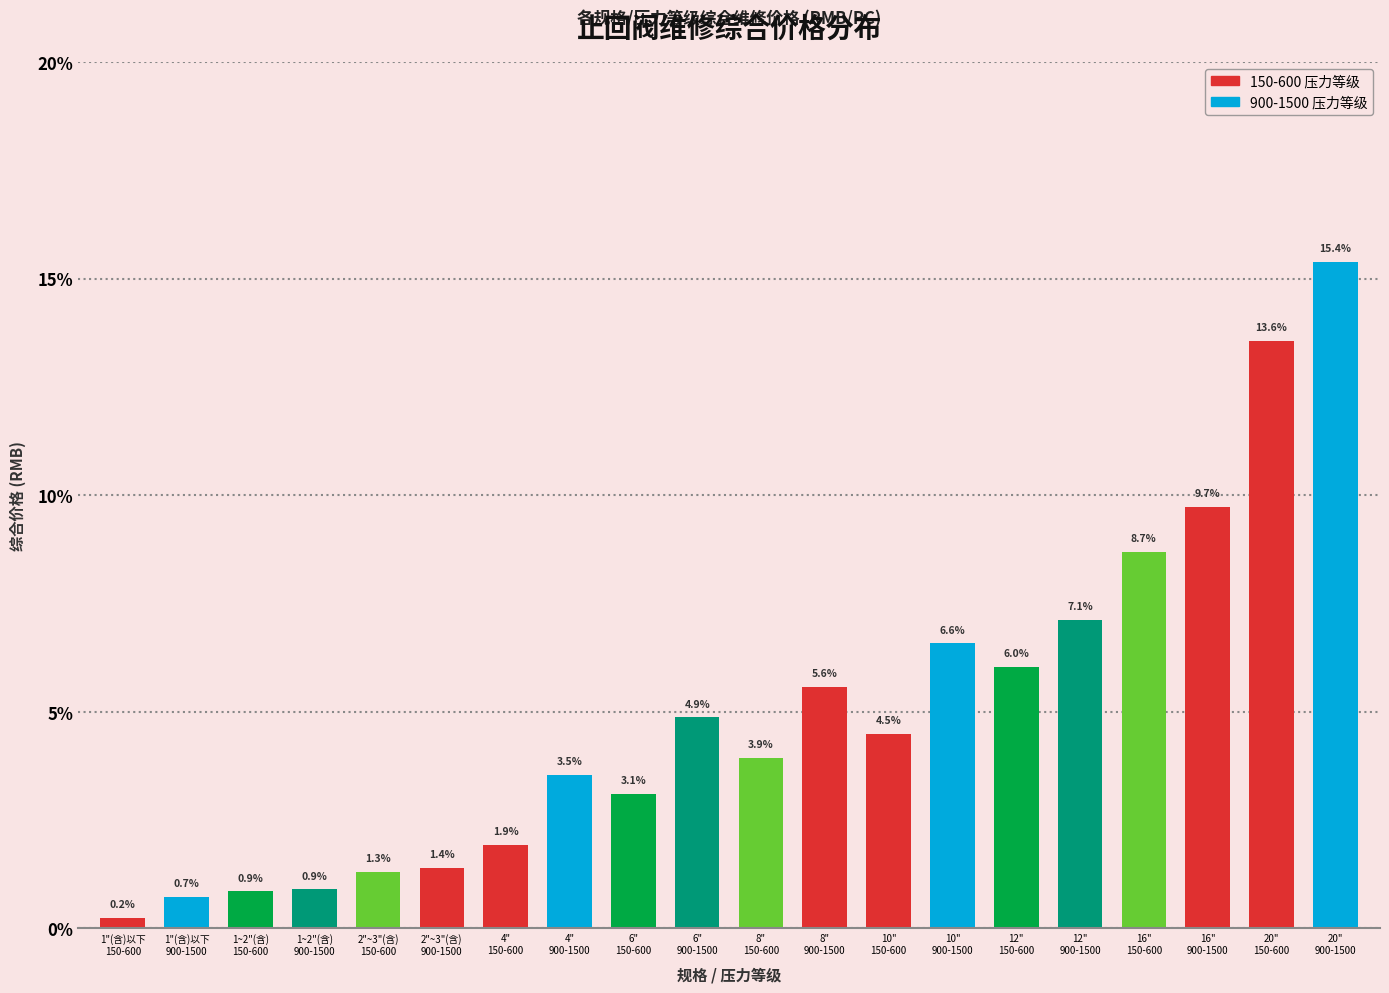

Reading right to left, transcribe all the data shown in this chart.

15.4	13.6	9.7	8.7	7.1	6.0	6.6	4.5	5.6	3.9	4.9	3.1	3.5	1.9	1.4	1.3	0.9	0.9	0.7	0.2